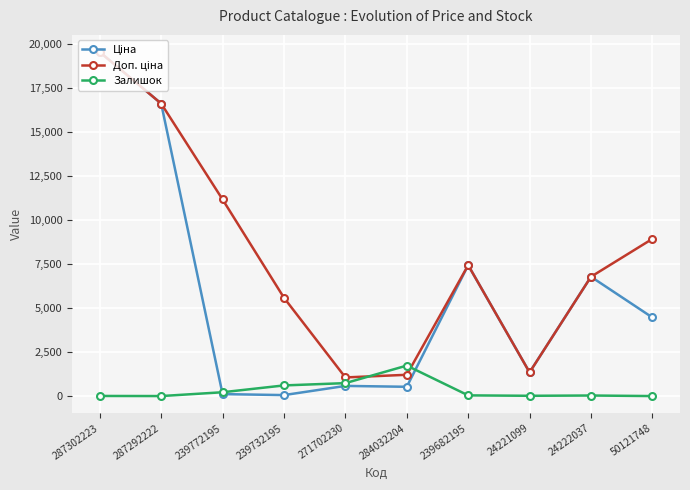

True or false: Залишок has a value of 1734.0 at 284032204.

True